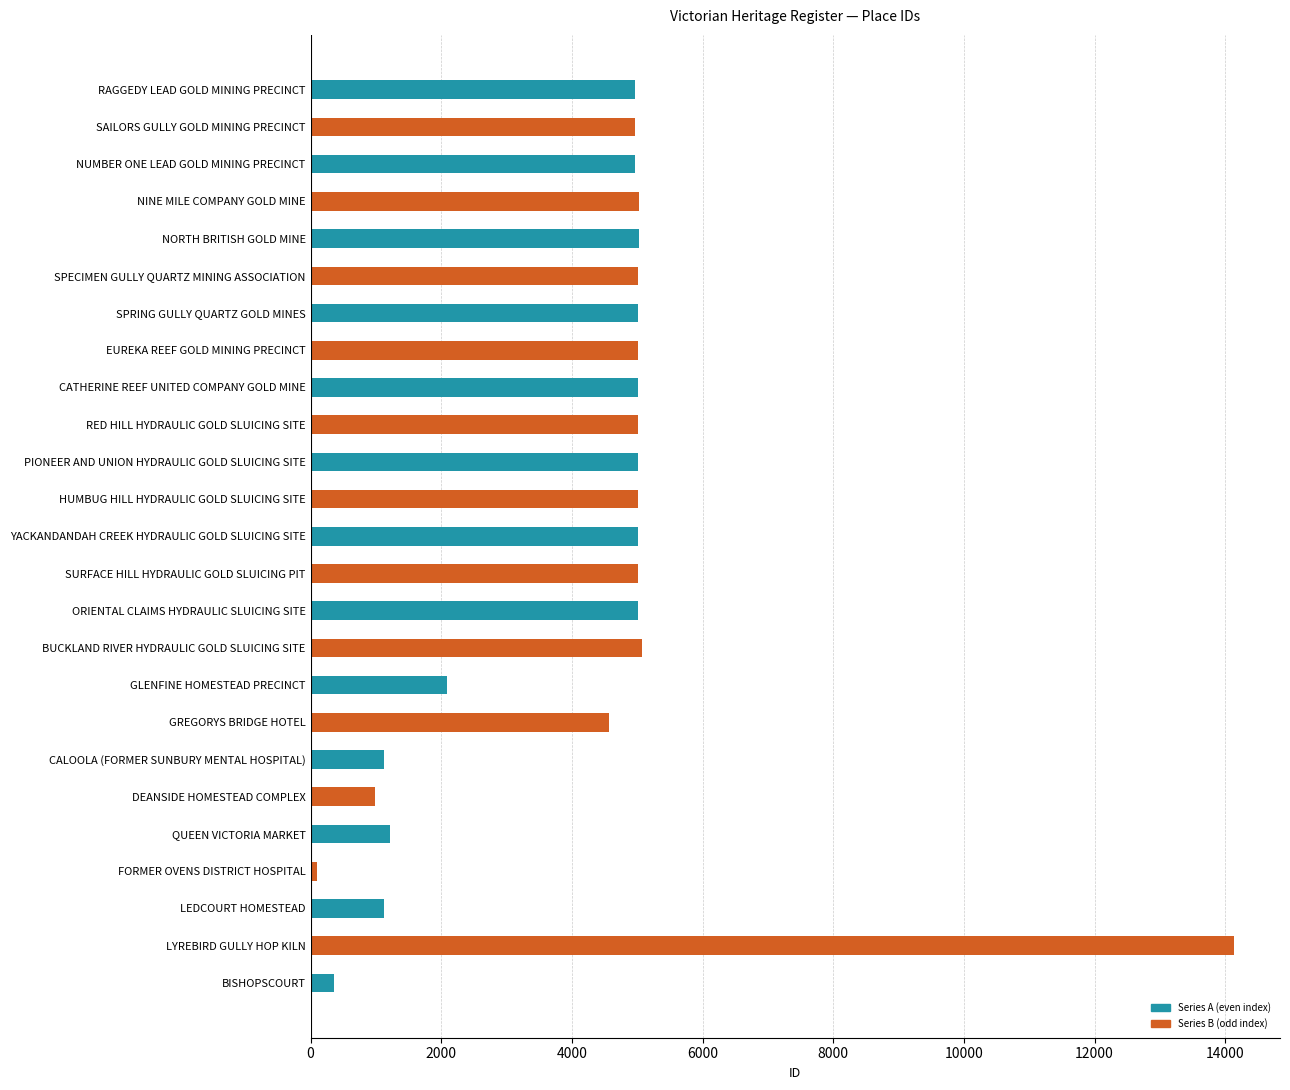

The value at LEDCOURT HOMESTEAD is 1123. True or false?

True